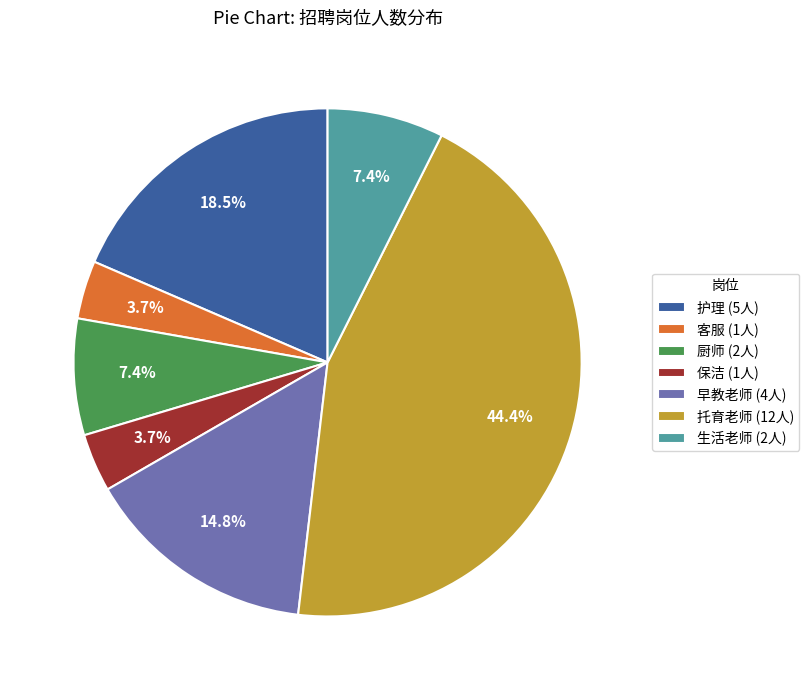

Does any single category account for the majority?

No